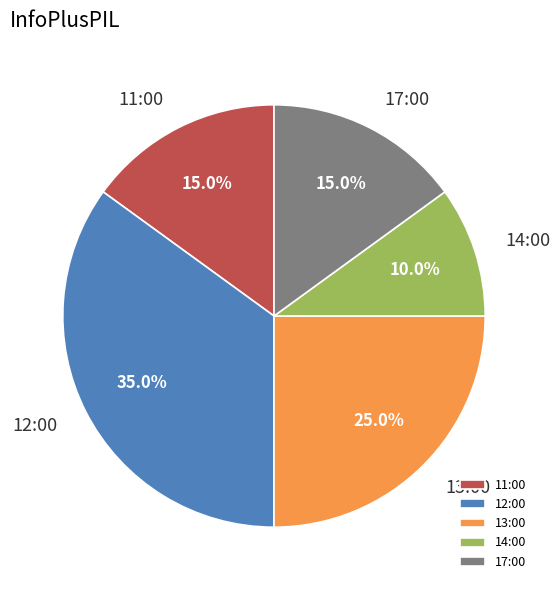

Does any single category account for the majority?

No